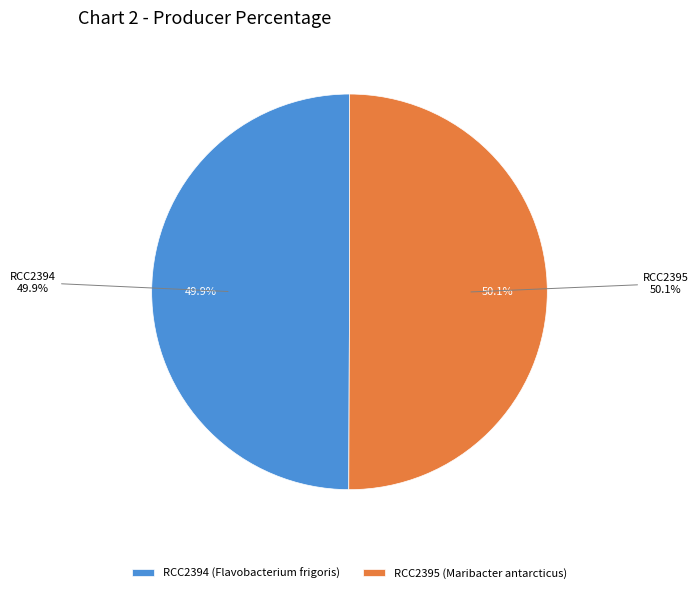

To the nearest percent, what is the combined percentage of RCC2394 and RCC2395?

100%